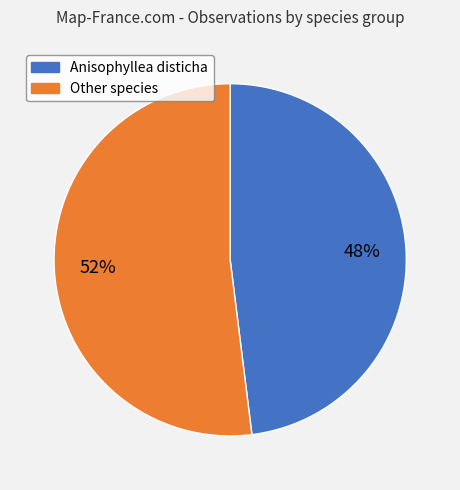

To the nearest percent, what is the average slice percentage?

50%